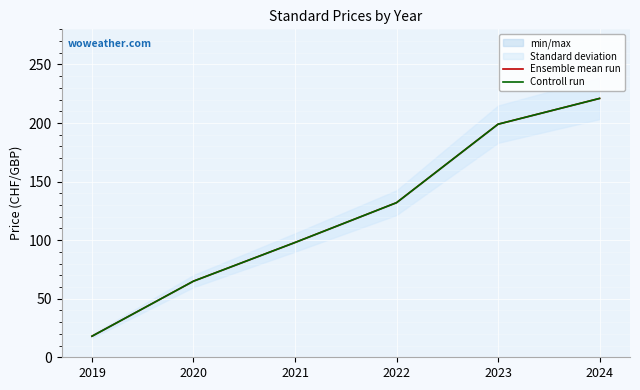

What is the difference between the maximum and minimum values in the Controll run series?

203